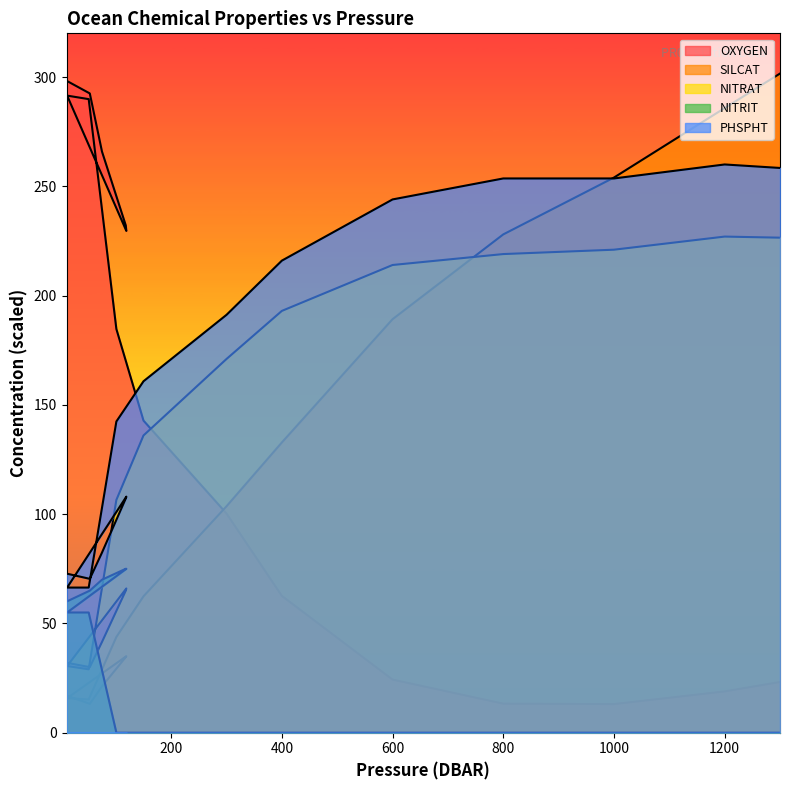

Which category has the lowest value in the NITRIT series?

101.0